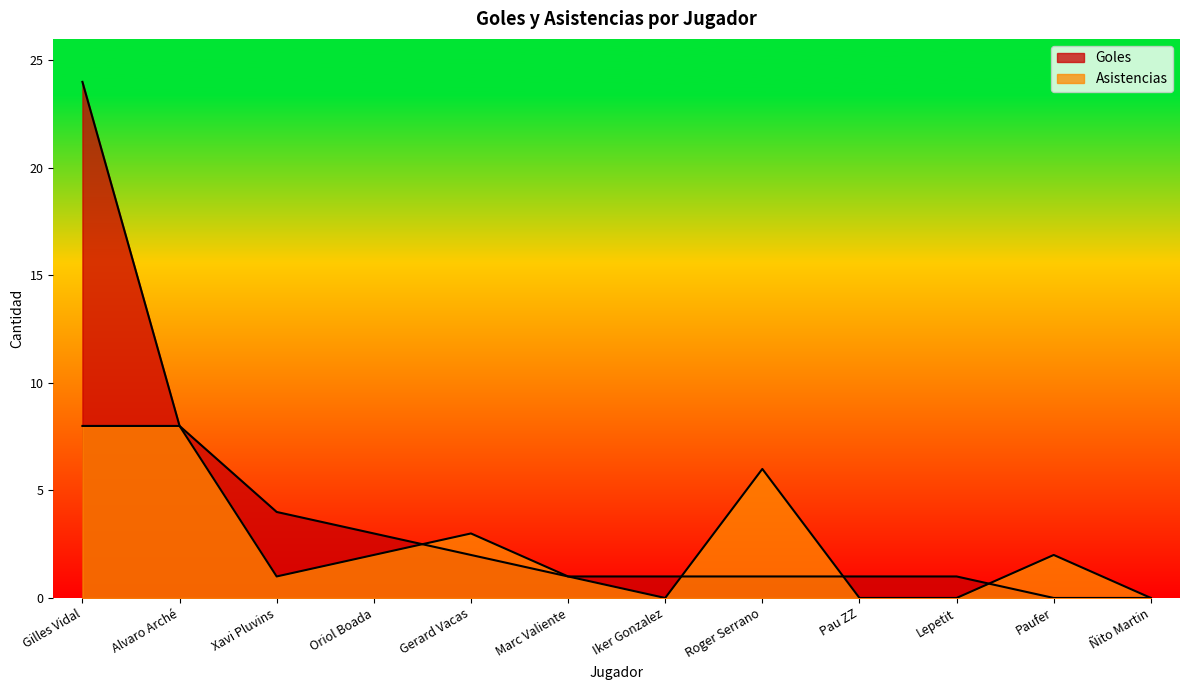

True or false: Asistencias and Goles intersect in this chart.

True